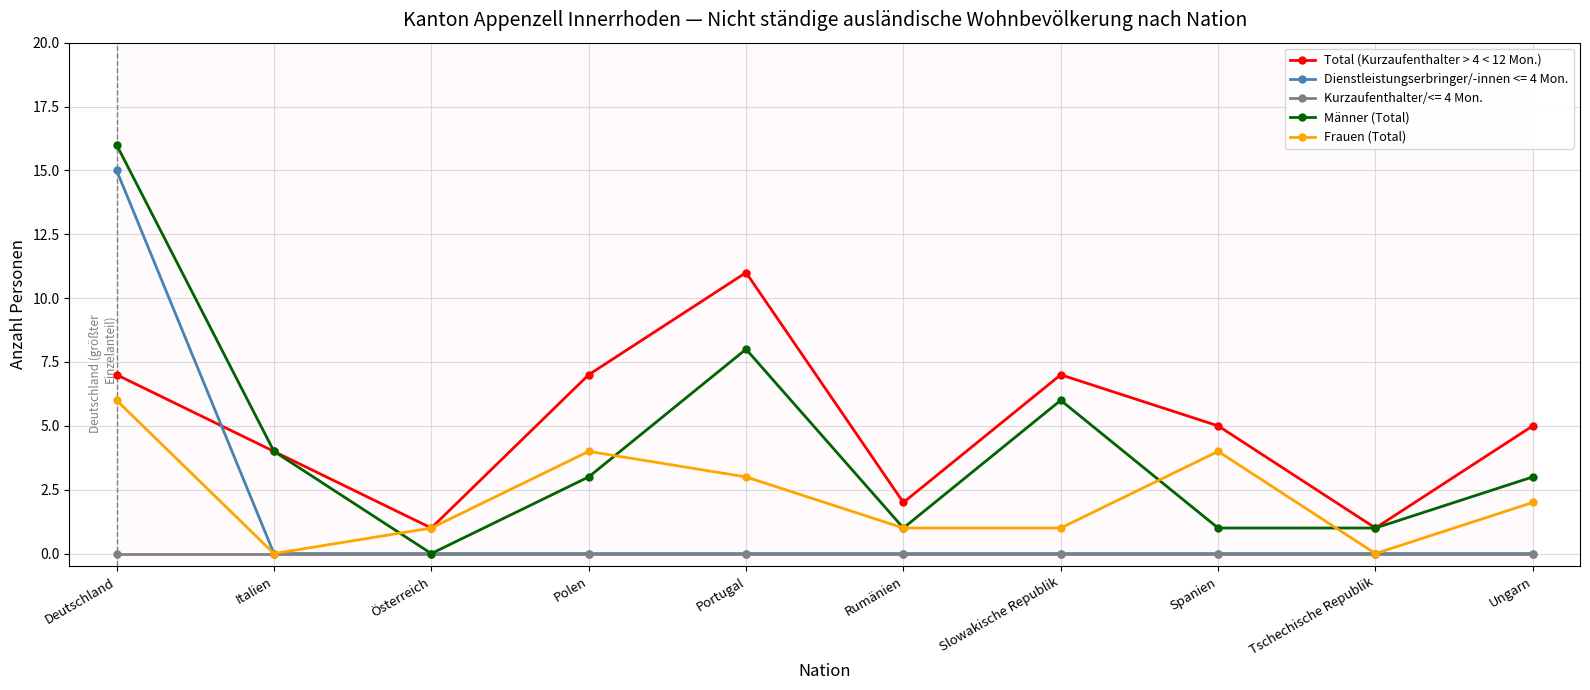

Rank the series by their maximum value, from lowest to highest.

Kurzaufenthalter/<= 4 Mon., Frauen (Total), Total (Kurzaufenthalter > 4 < 12 Mon.), Dienstleistungserbringer/-innen <= 4 Mon., Männer (Total)